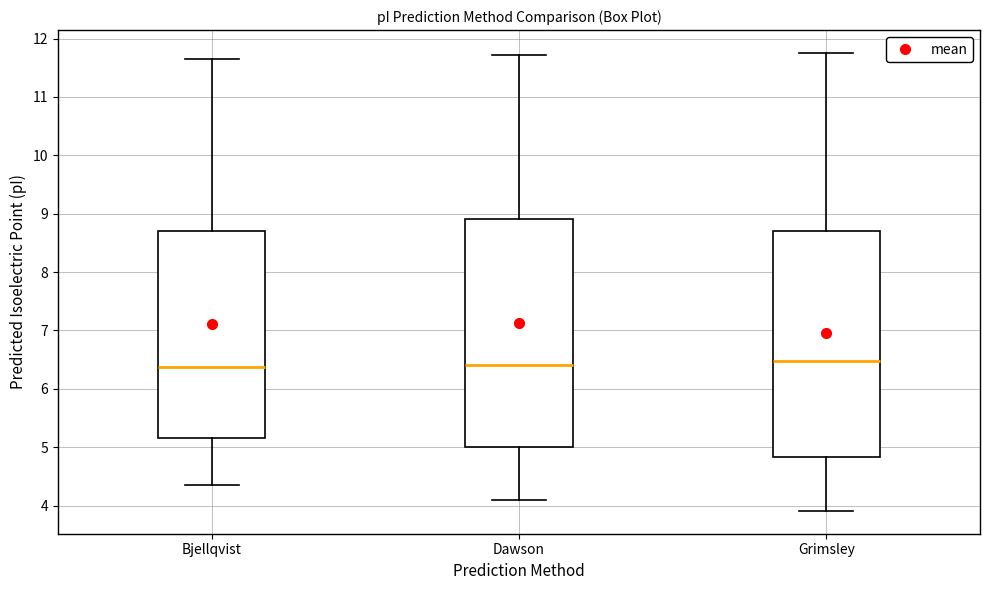

Reading left to right, read every box against the y-axis: the position of its median line, the range the box covers, and the ends of its whiskers. The values are not printed on the chart, so give them approximately, as read against the axis.

Bjellqvist: median 6.4, box 5.2 to 8.7, whiskers 4.4 to 11.7
Dawson: median 6.4, box 5.0 to 8.9, whiskers 4.1 to 11.7
Grimsley: median 6.5, box 4.8 to 8.7, whiskers 3.9 to 11.8